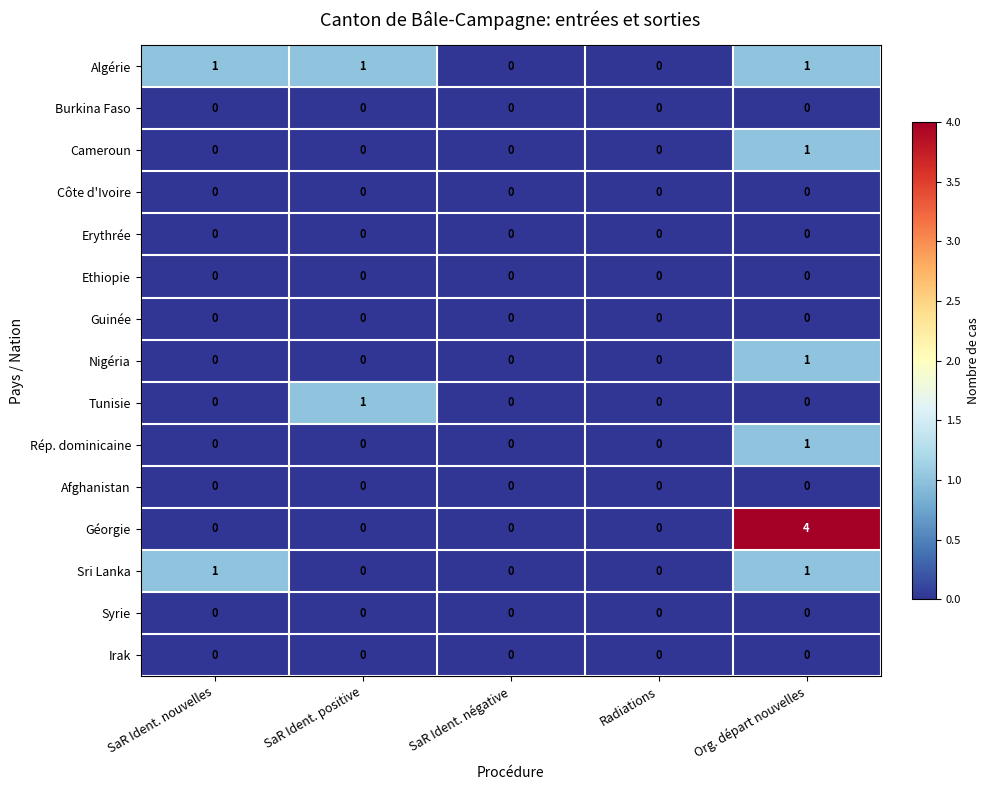

What is the maximum value shown in the chart?

4